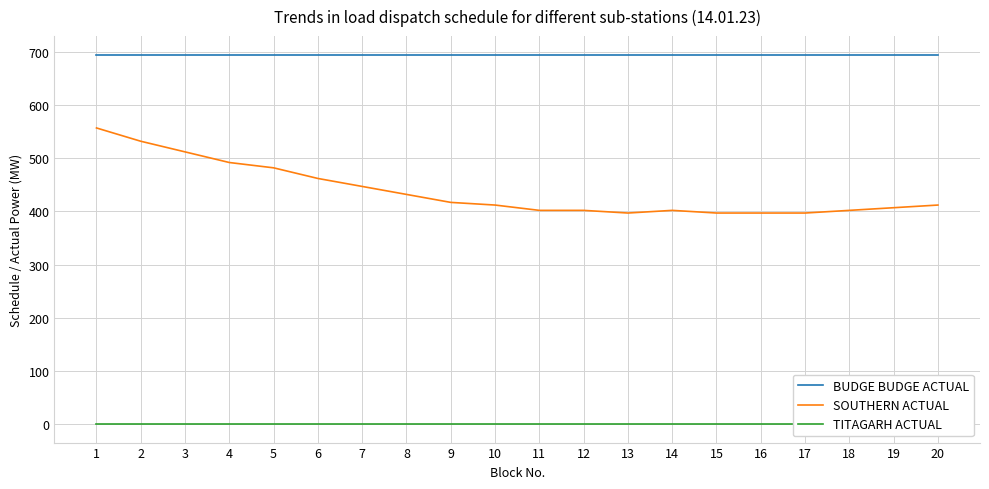

True or false: SOUTHERN ACTUAL and BUDGE BUDGE ACTUAL cross at least once.

False